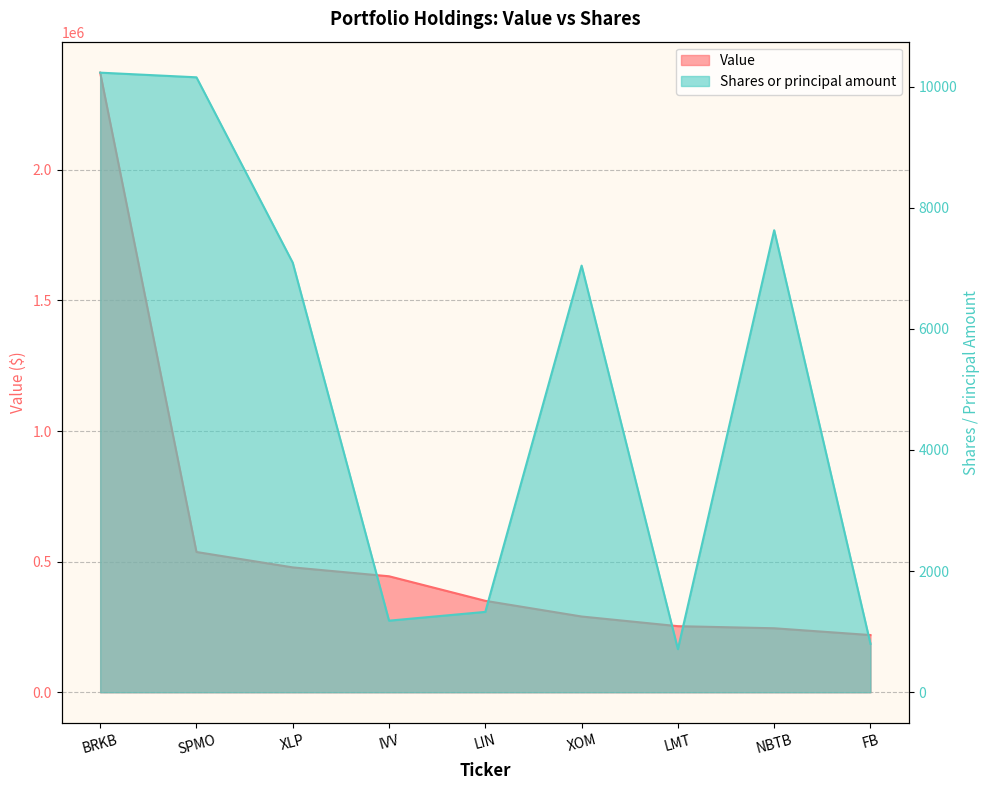

How many categories are shown in the chart?

9